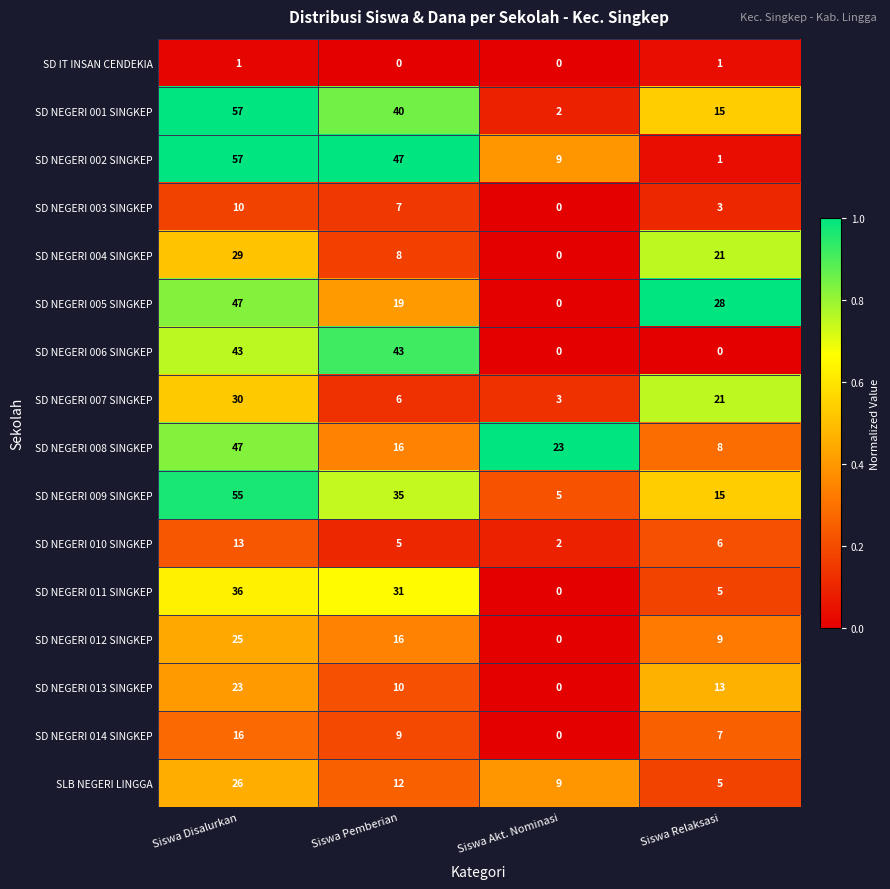

What is the average value of the SD NEGERI 011 SINGKEP series?

18